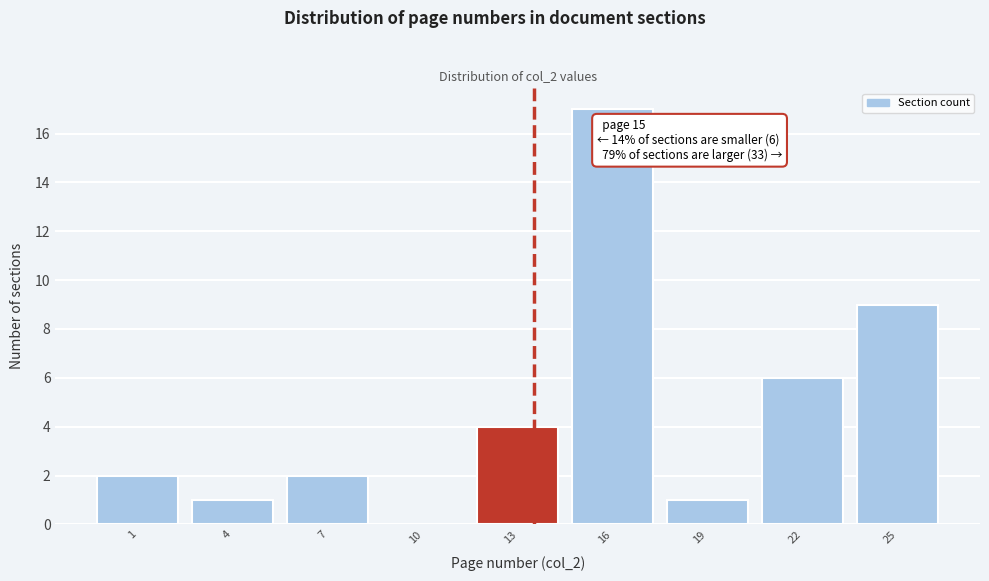

Reading left to right, extract all data points from this chart.

1=2	4=1	7=2	10=0	13=4	16=17	19=1	22=6	25=9